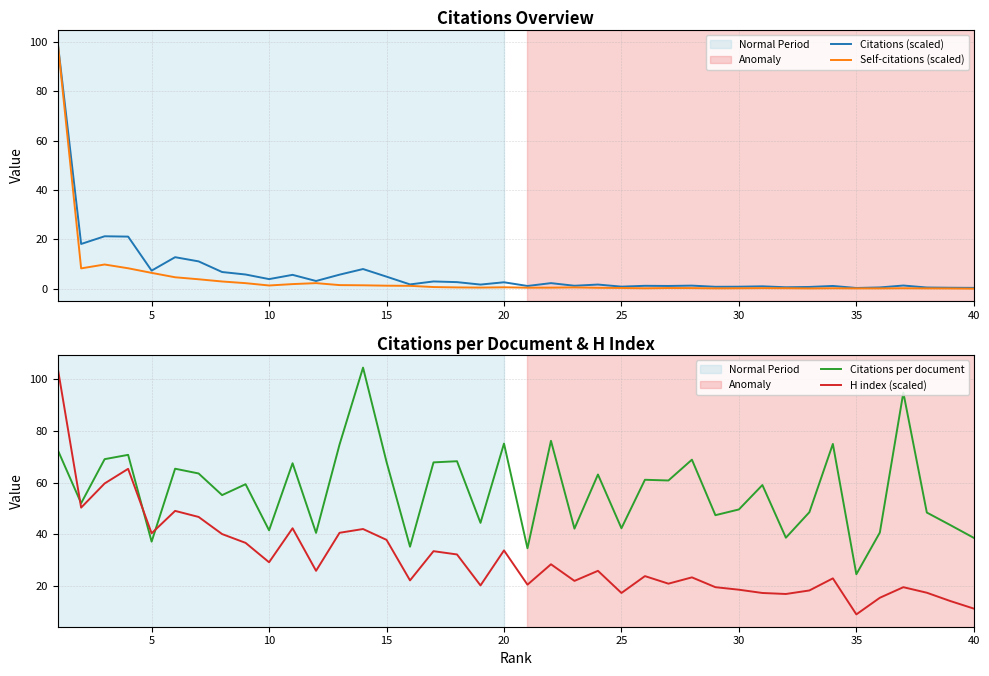

How many interior local valleys does the Citations (scaled) series have?

13